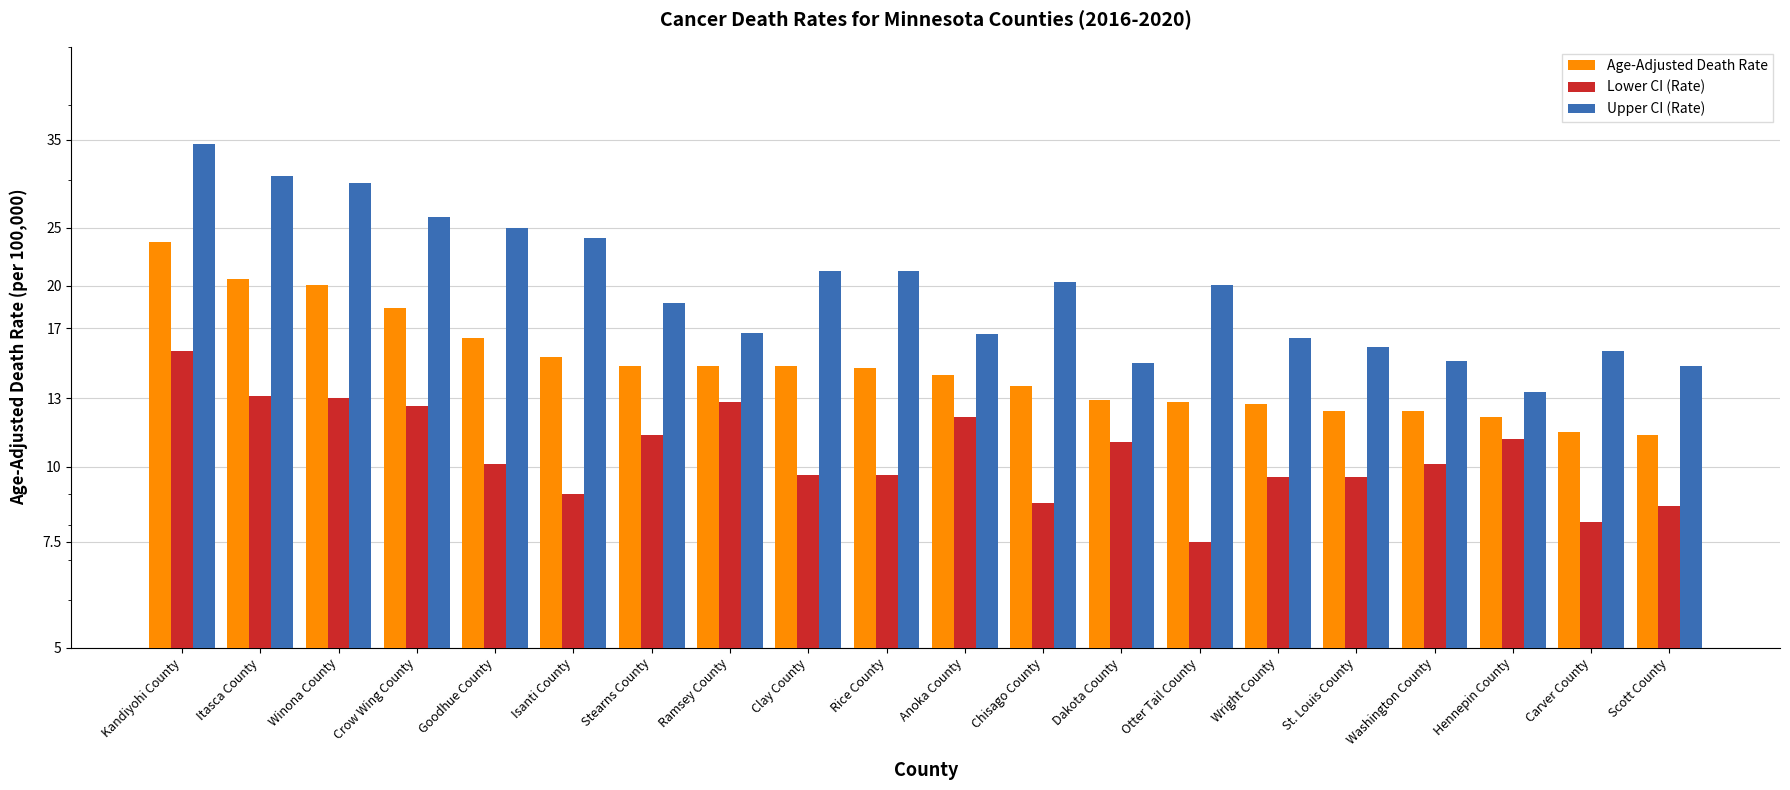

What is the sum of the Age-Adjusted Death Rate values at Wright County and Dakota County?

25.6